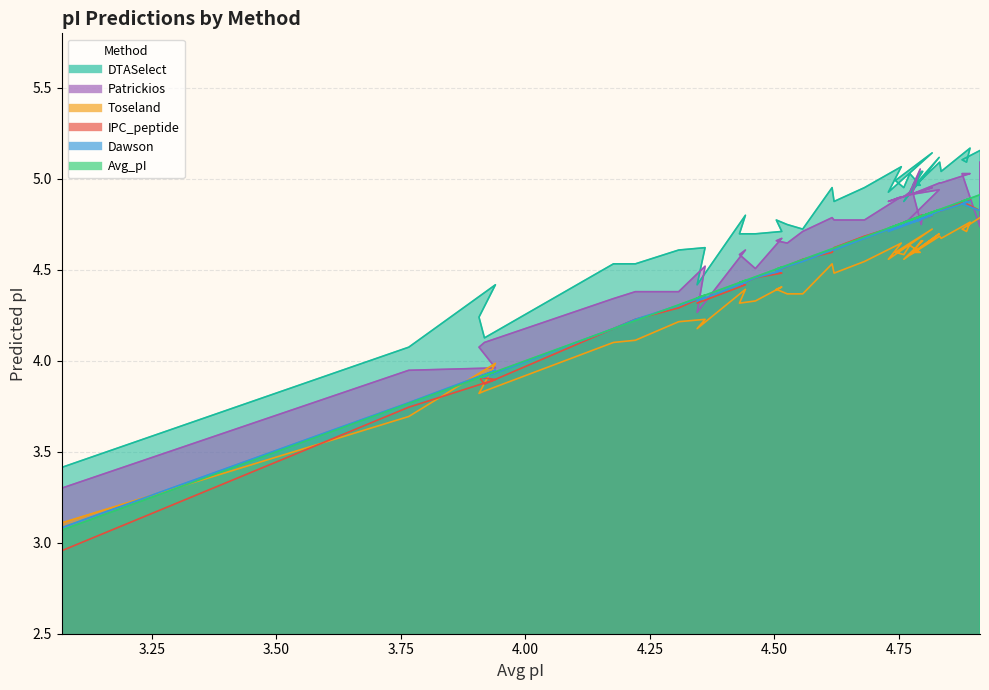

True or false: DTASelect and IPC_peptide cross at least once.

False